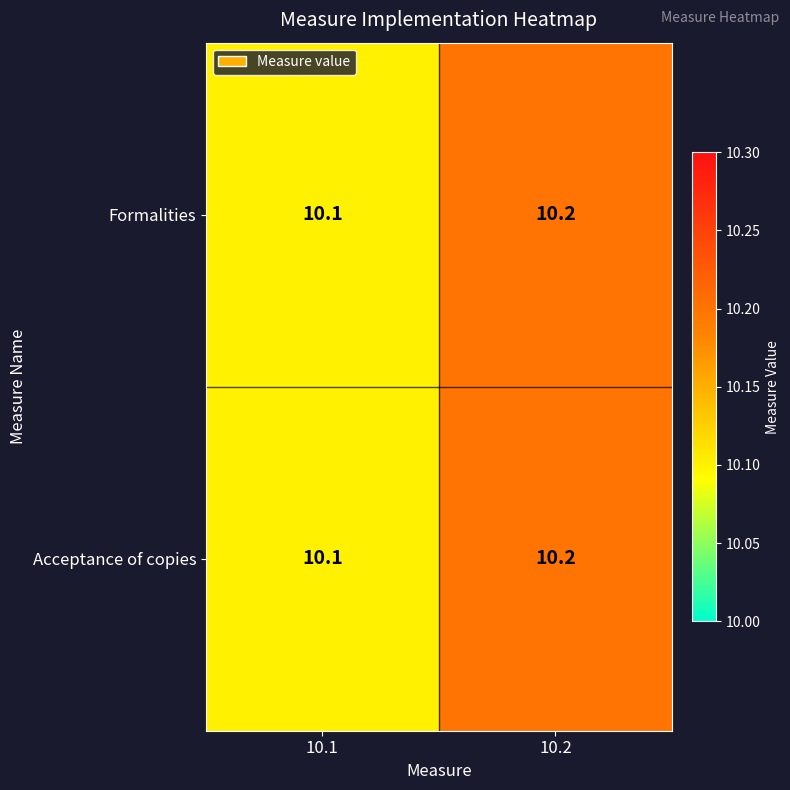

The Acceptance of copies series shows 13.4 at 10.2. True or false?

False